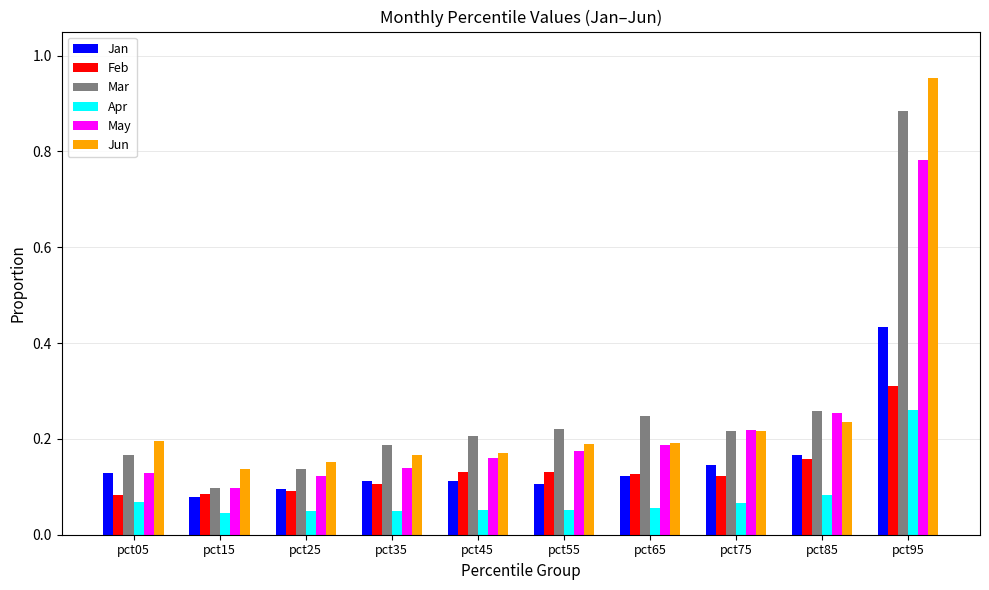

At pct95, list the series in order from largest to smallest.

Jun, Mar, May, Jan, Feb, Apr